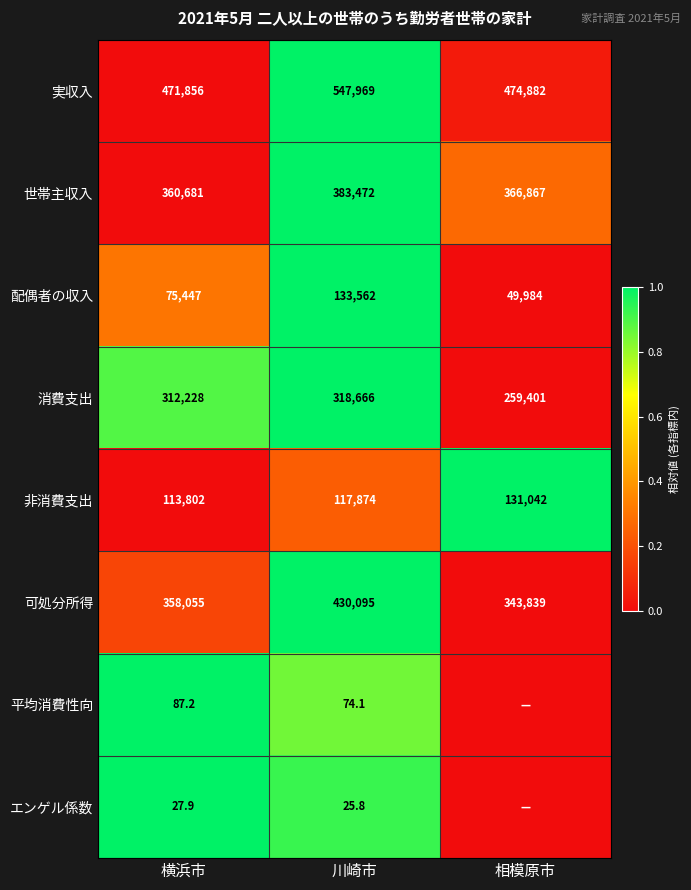

The 消費支出 series shows -0.4 at 相模原市. True or false?

False